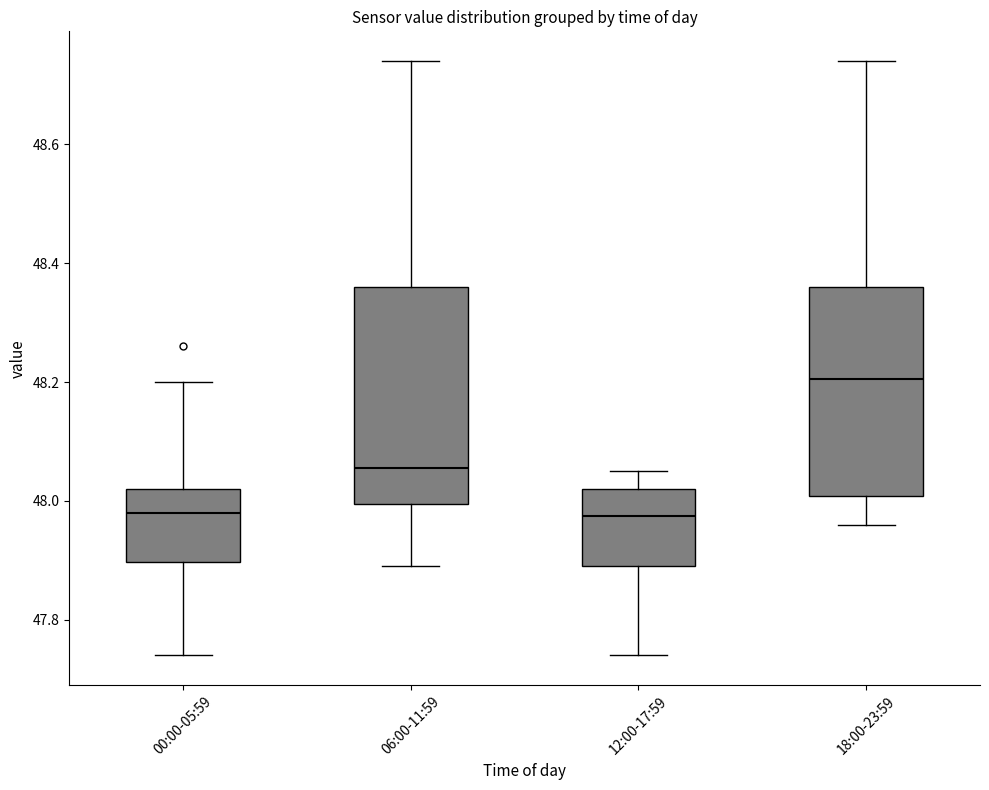

Reading left to right, read every box against the y-axis: the position of its median line, the range the box covers, and the ends of its whiskers. The values are not printed on the chart, so give them approximately, as read against the axis.

00:00-05:59: median 47.98, box 47.90 to 48.02, whiskers 47.74 to 48.20
06:00-11:59: median 48.06, box 48.00 to 48.36, whiskers 47.90 to 48.74
12:00-17:59: median 47.98, box 47.90 to 48.02, whiskers 47.74 to 48.06
18:00-23:59: median 48.20, box 48.00 to 48.36, whiskers 47.96 to 48.74